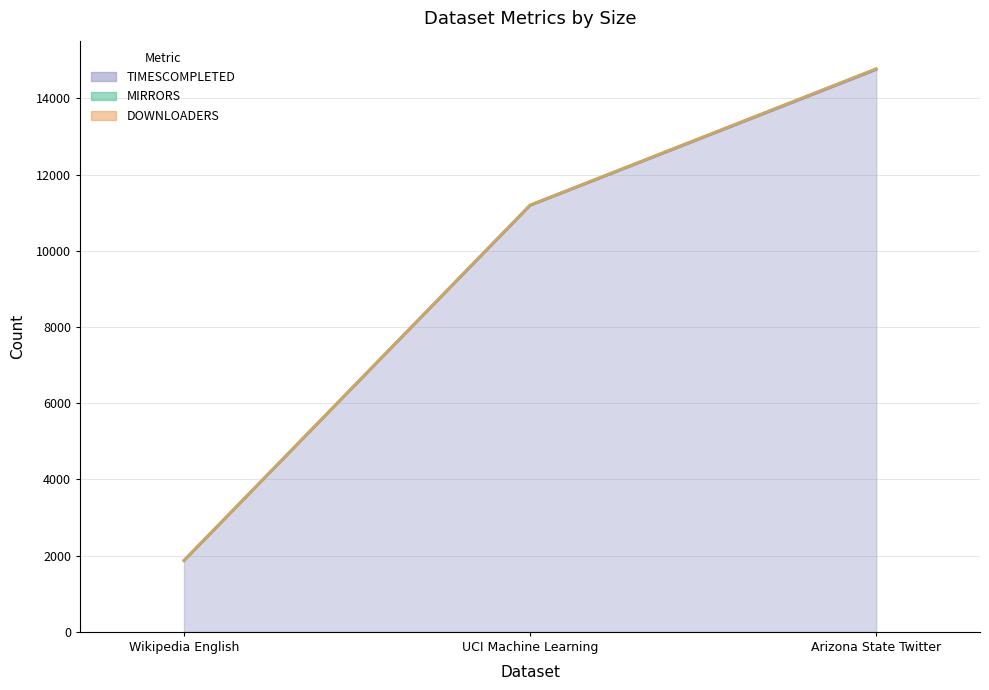

At which category does the chart reach its peak across all series?

Arizona State Twitter